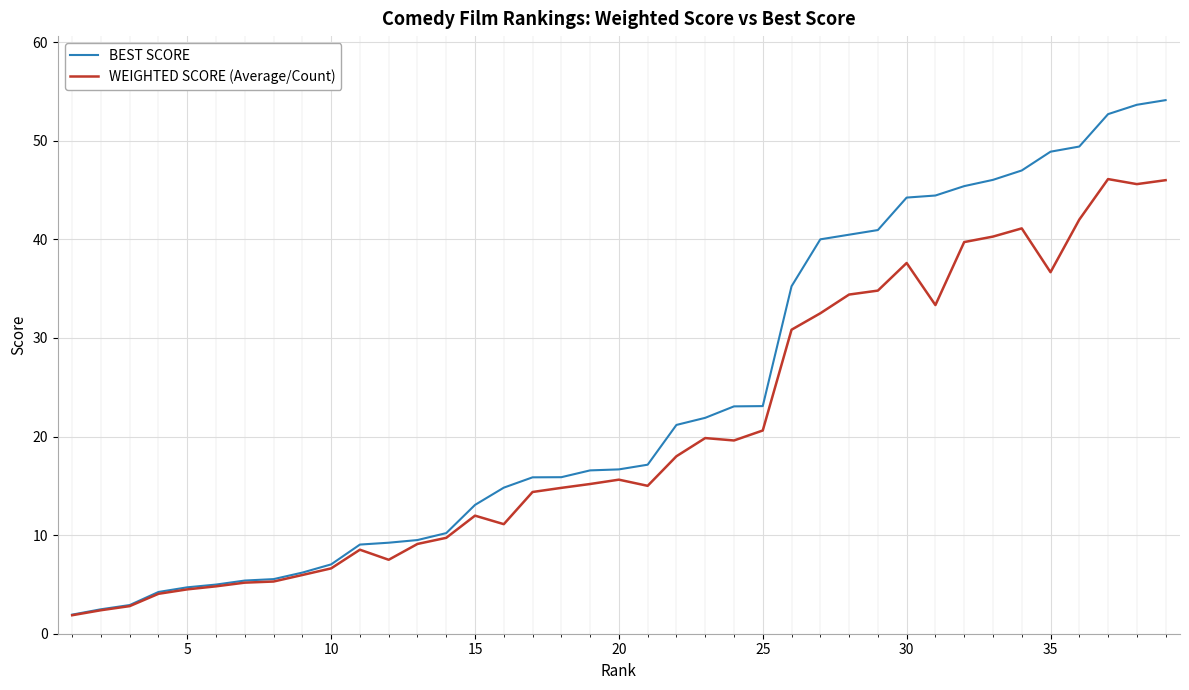

What is the minimum value for WEIGHTED SCORE (Average/Count)?

1.9